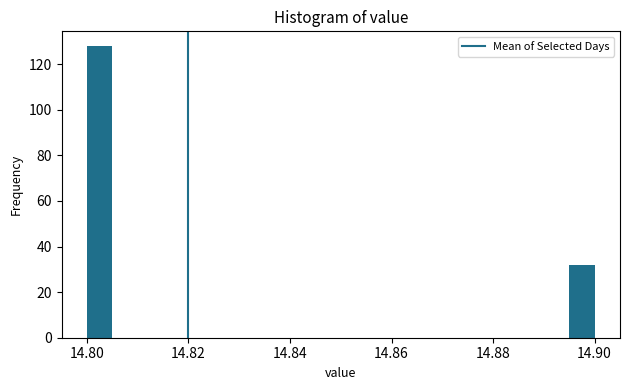

Around what value on the x-axis is the tallest bar? Give the approximate position of its centre, as read against the axis.

14.802